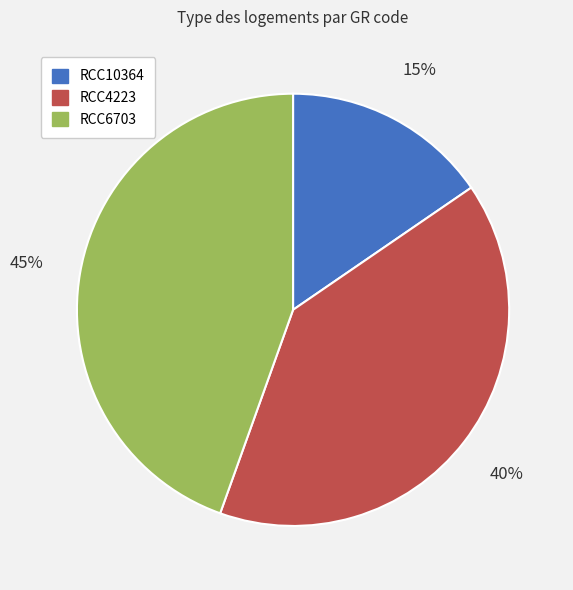

The RCC10364 slice represents 15% of the pie. True or false?

True